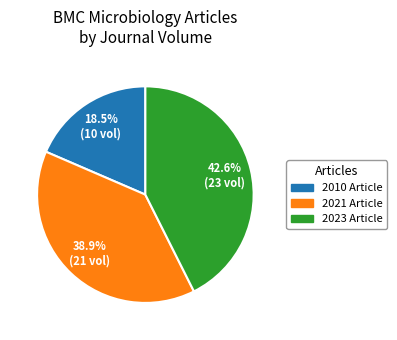

What portion of the pie excludes 2010 Article?

81.5%